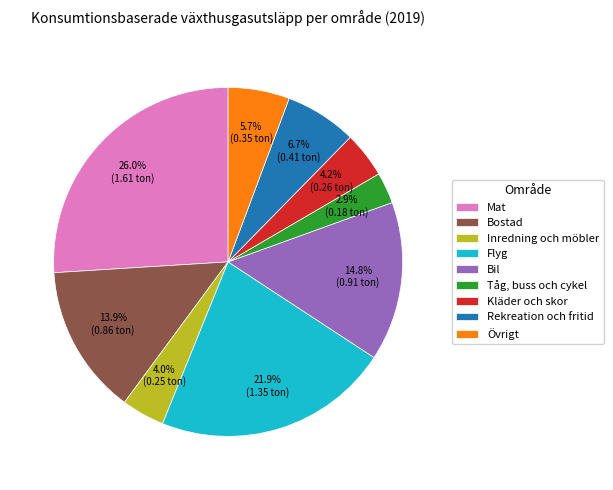

To the nearest percent, what is the average slice percentage?

11%